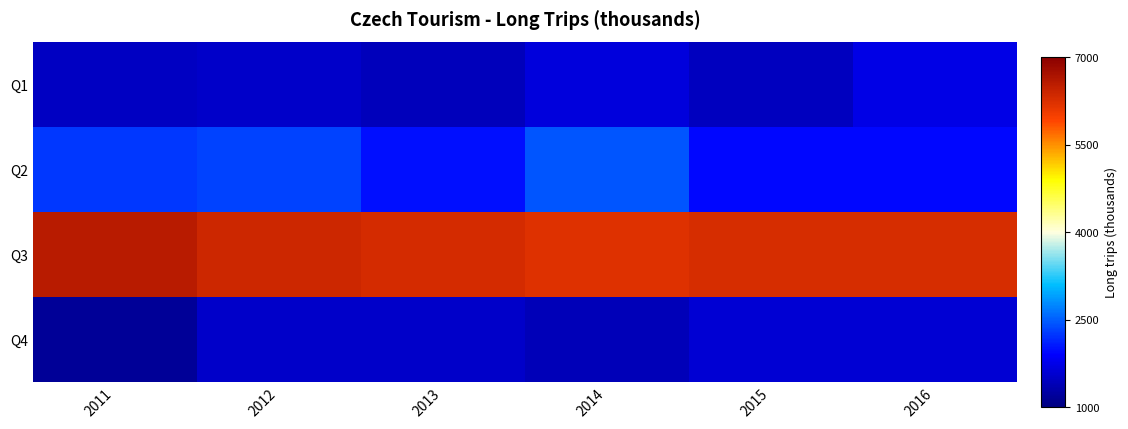

Rank the series at 2016 from lowest to highest value.

Q4, Q1, Q2, Q3